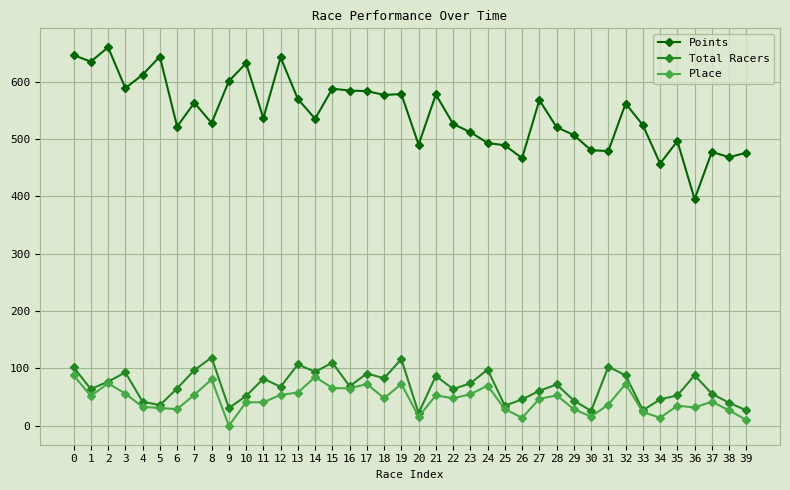

How many distinct data groups are displayed?

3